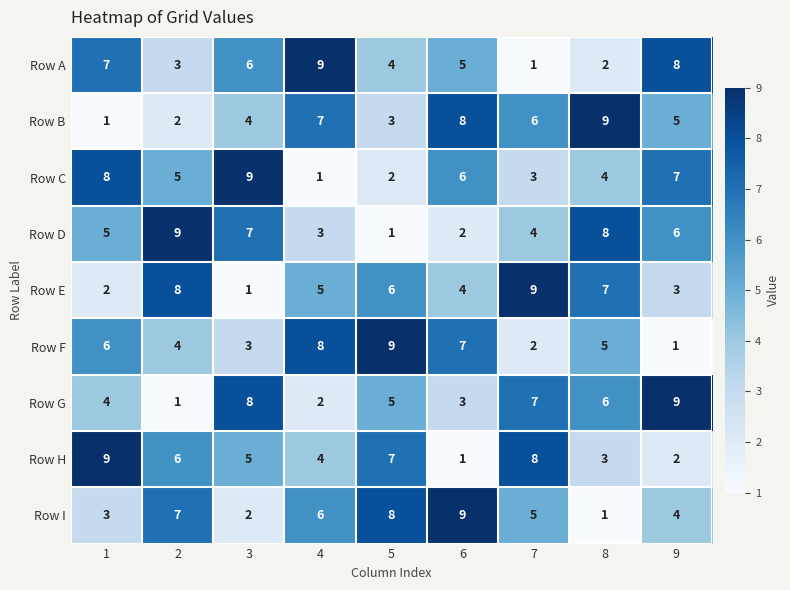

What is the difference between the highest and lowest values at 3?

8